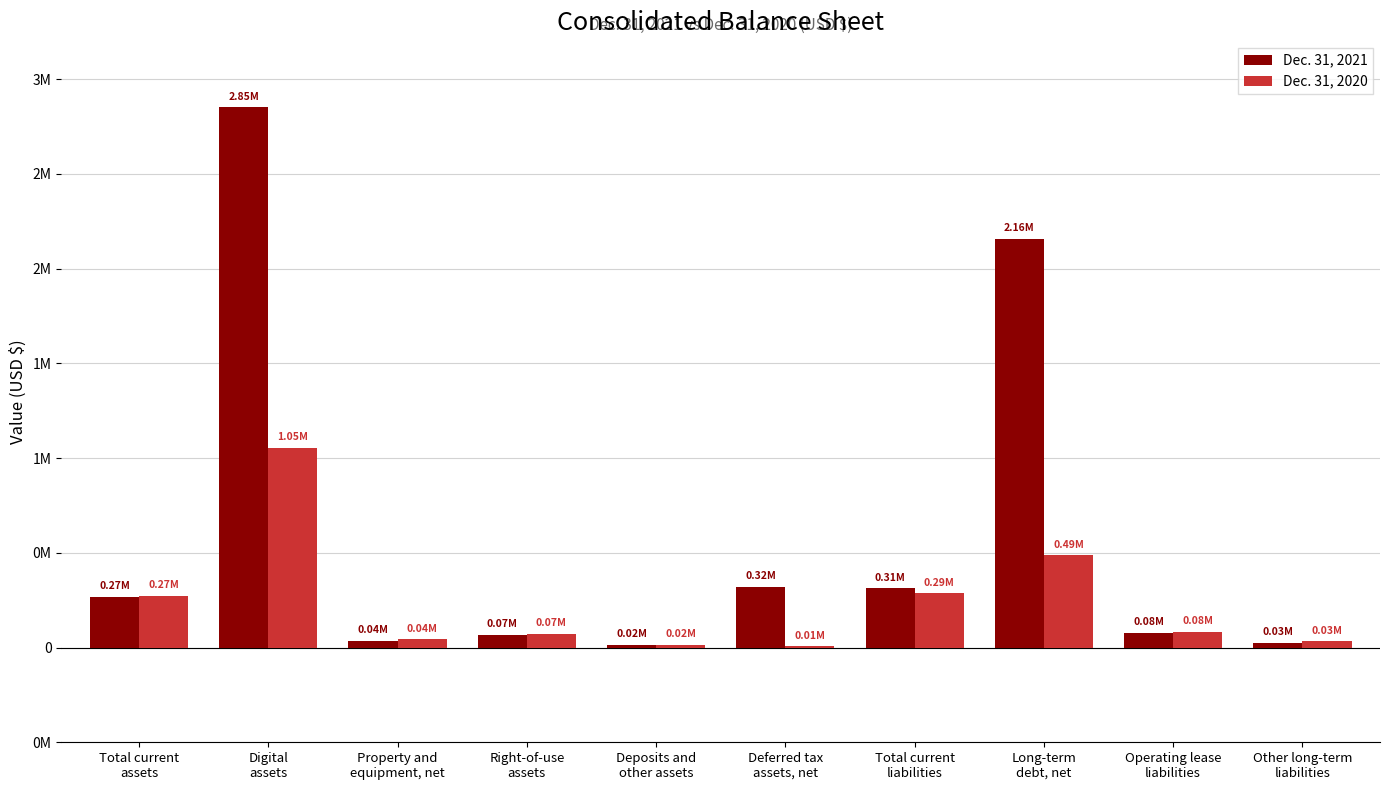

Reading left to right, transcribe all the data shown in this chart.

Dec. 31, 2021: 267965	2850210	36587	66760	15820	319782	311985	2155151	76608	26224
Dec. 31, 2020: 272620	1054302	42975	73597	15615	6503	285618	486366	84328	33382